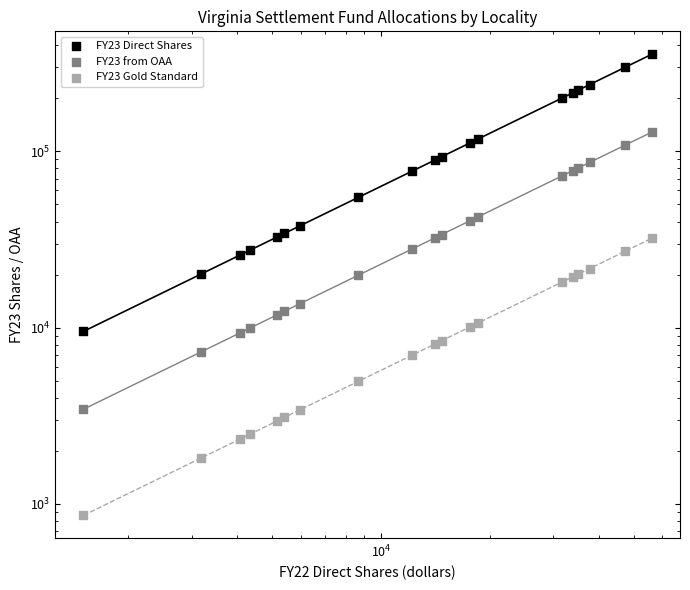

Which series has the largest Y range (max minus min)?

FY23 Direct Shares